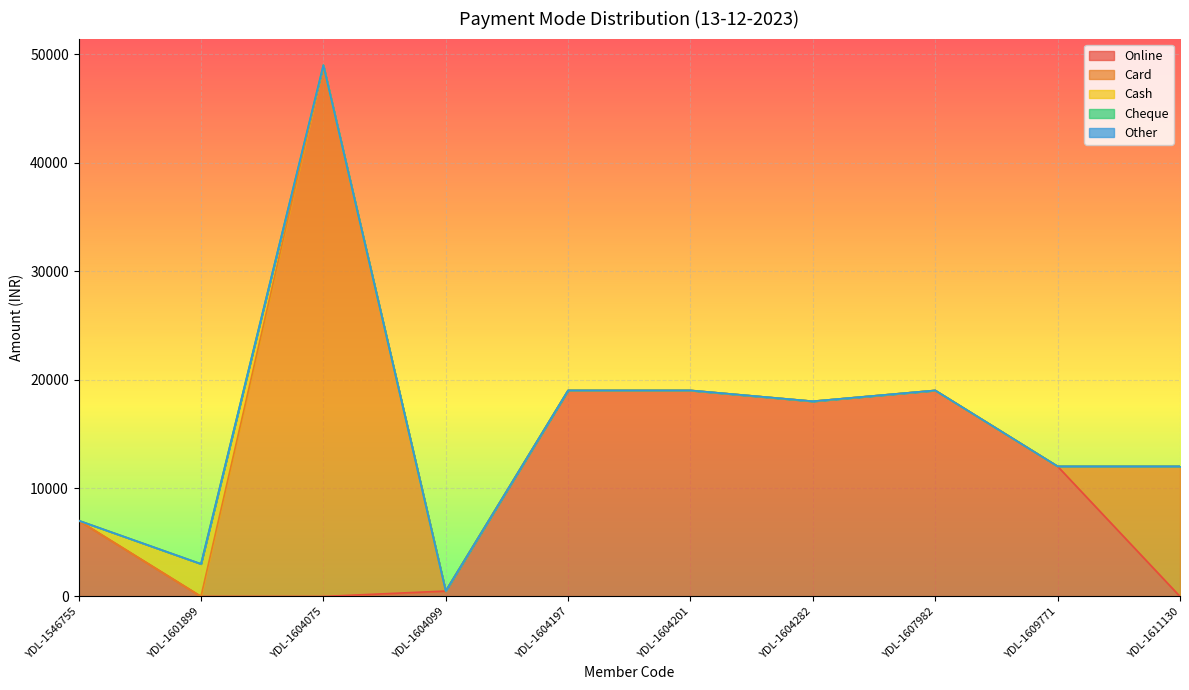

How many positive values does the Cash series have?

1